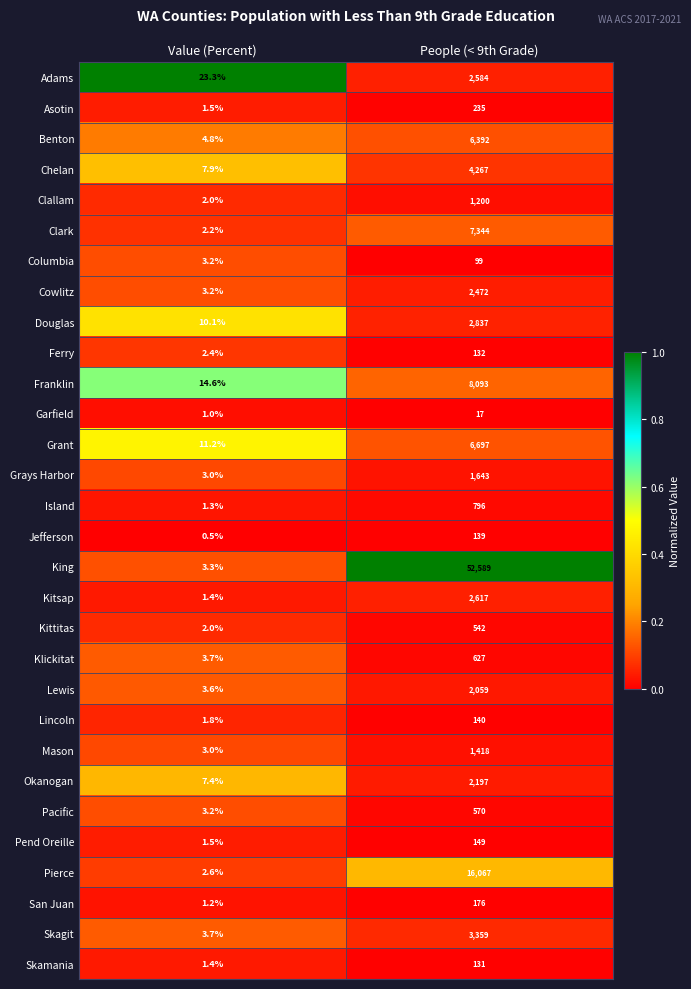

What is the total value across all series at People (< 9th Grade)?

127588.0